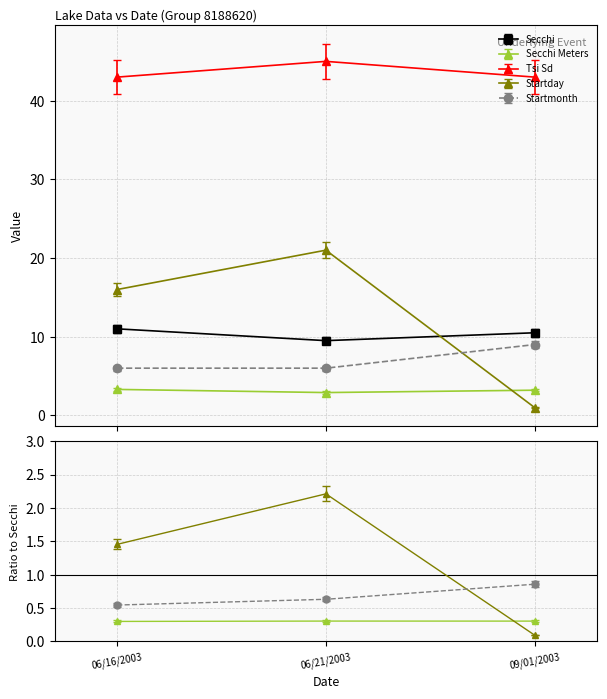

What is the difference between the maximum and minimum values in the Startmonth series?

3.0